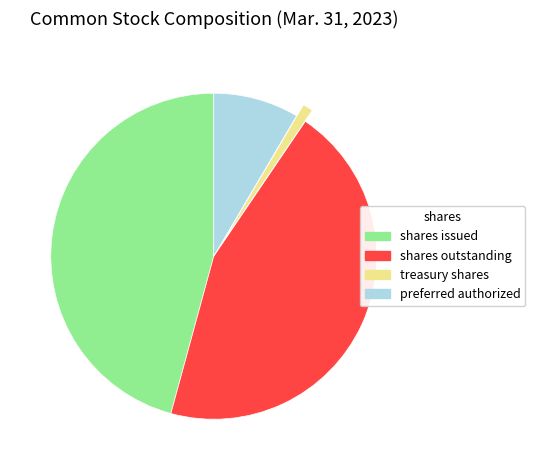

Which slice is the largest?

shares issued